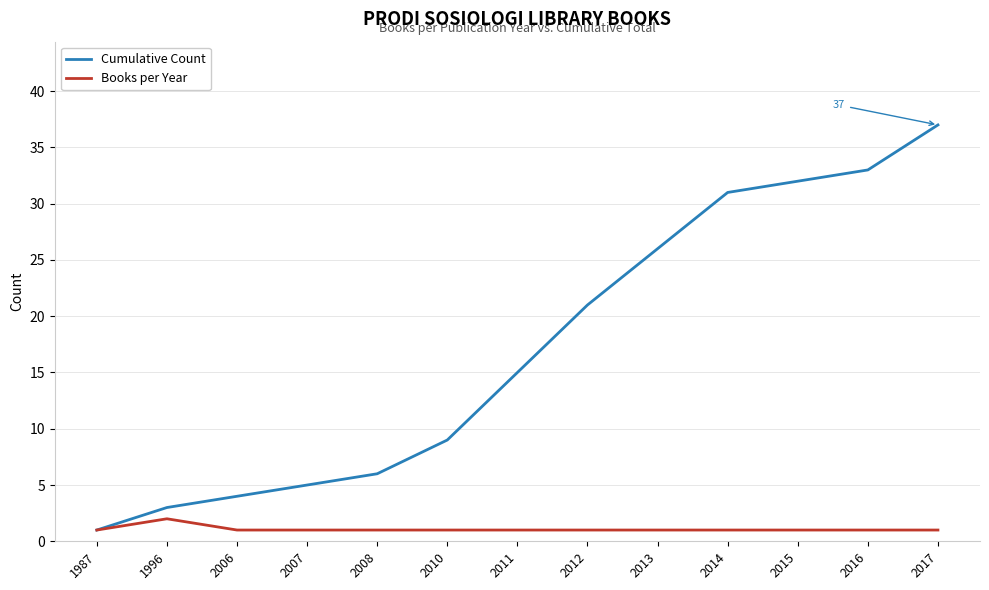

Which series changed the most between 2007 and 2008?

Cumulative Count